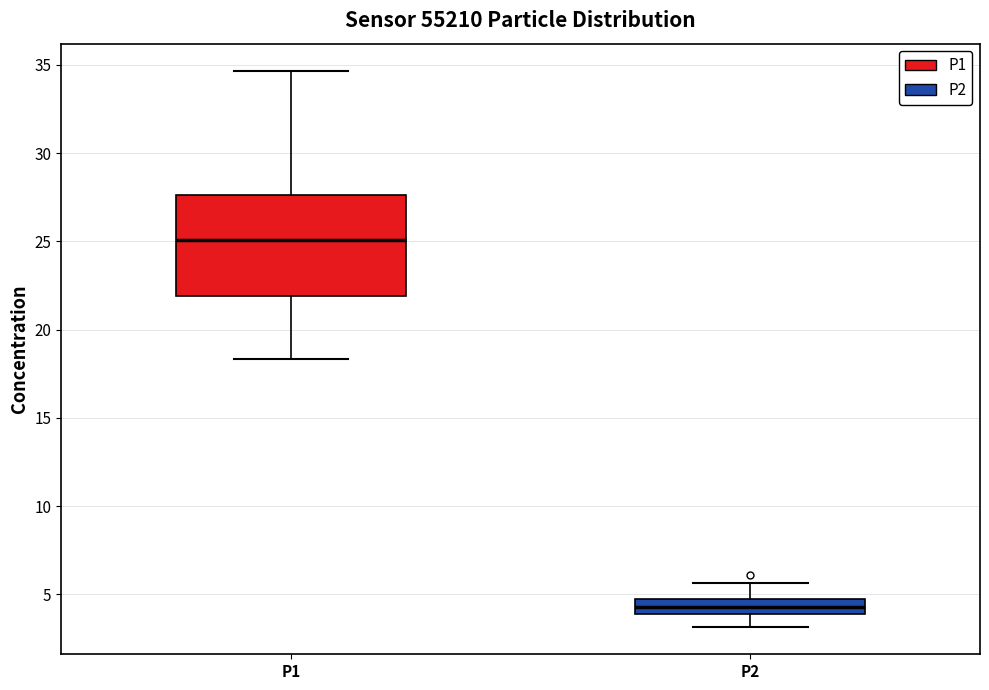

Reading left to right, transcribe this box plot: for each box, give where its median line is, the range the box spans, and where its two whiskers end, as read against the y-axis. The values are not printed on the chart, so give them approximately, as read against the axis.

P1: median 25.0, box 22.0 to 27.5, whiskers 18.5 to 34.5
P2: median 4.5 (inside the box), box 4.0 to 4.5, whiskers 3.0 to 5.5